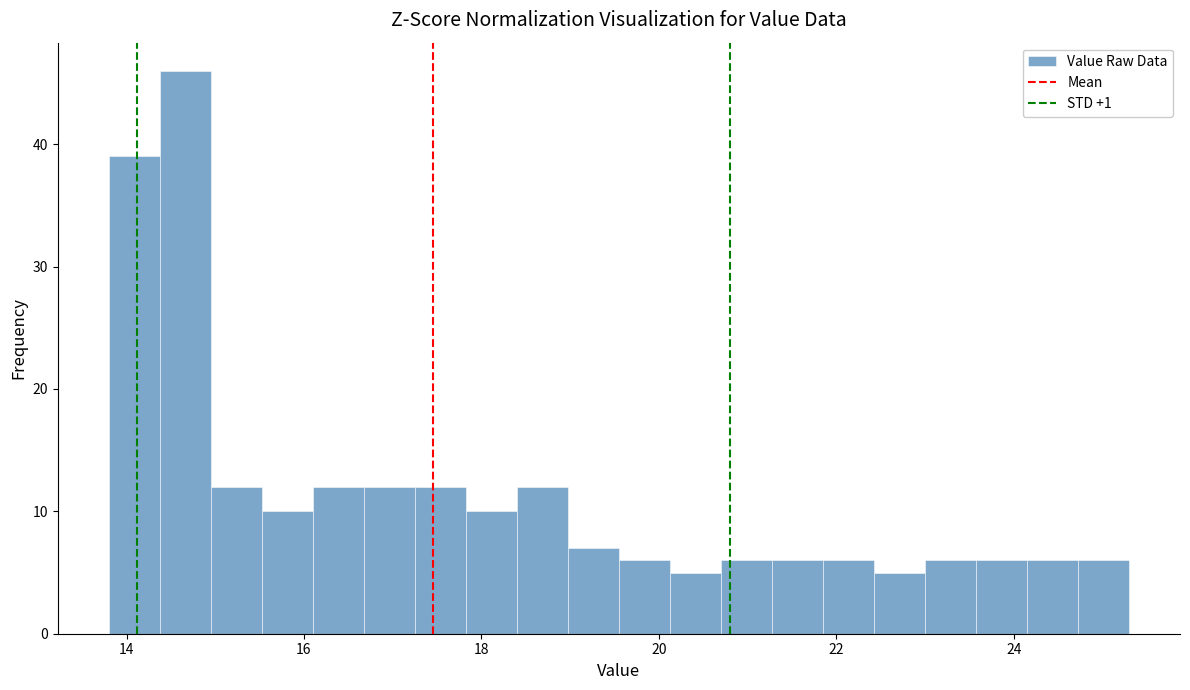

Read against the x-axis, roughly where is the centre of the tallest bar?

14.6